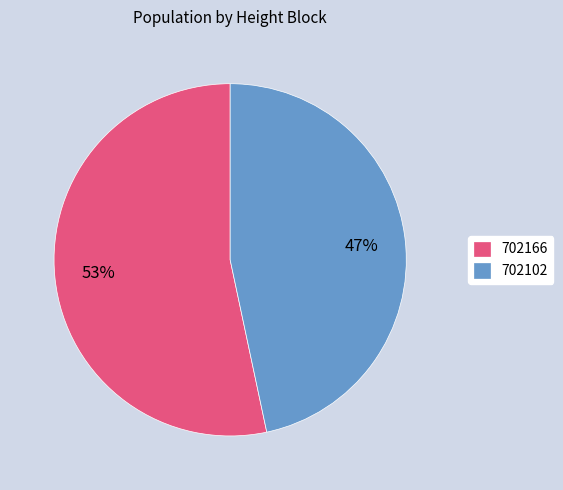

To the nearest percent, what is the average slice percentage?

50%